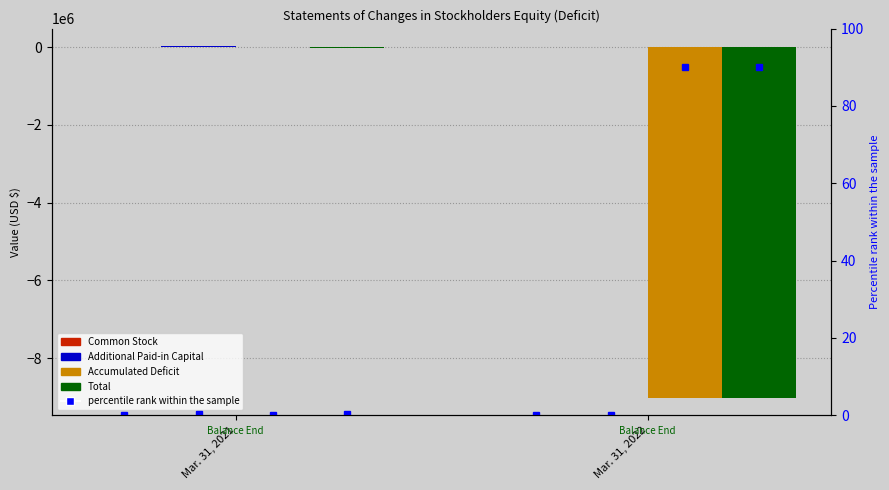

True or false: Common Stock has a value of 124.6 at Mar. 31, 2021.

False